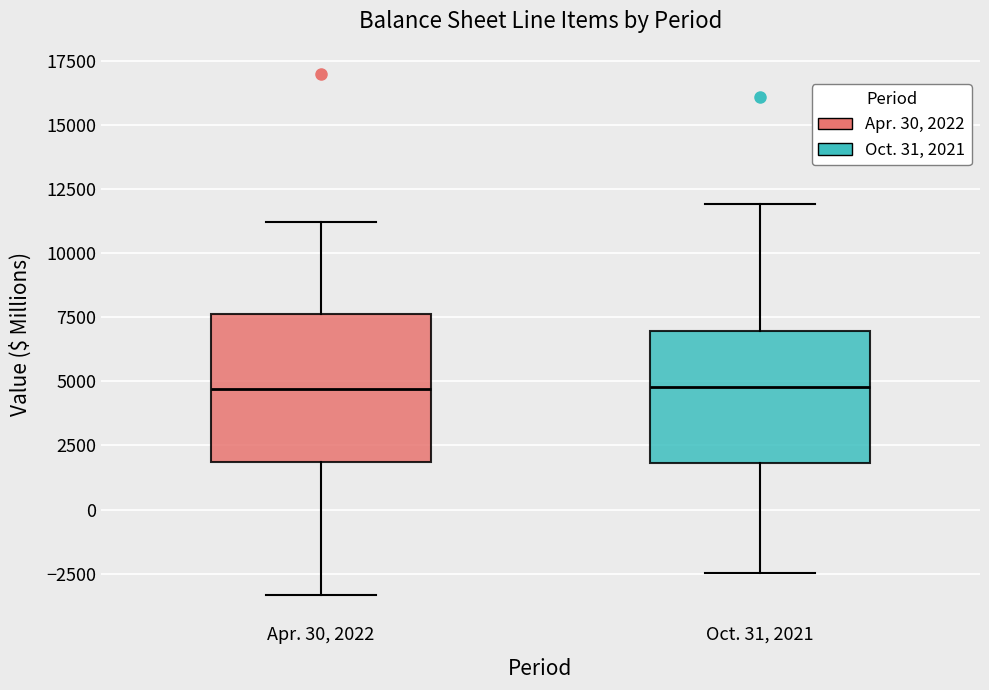

Which box is the tallest, from its lower edge to its upper edge?

Apr. 30, 2022